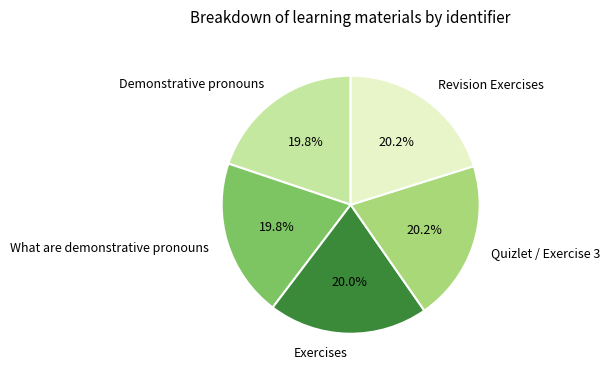

Is there a majority slice in this chart?

No